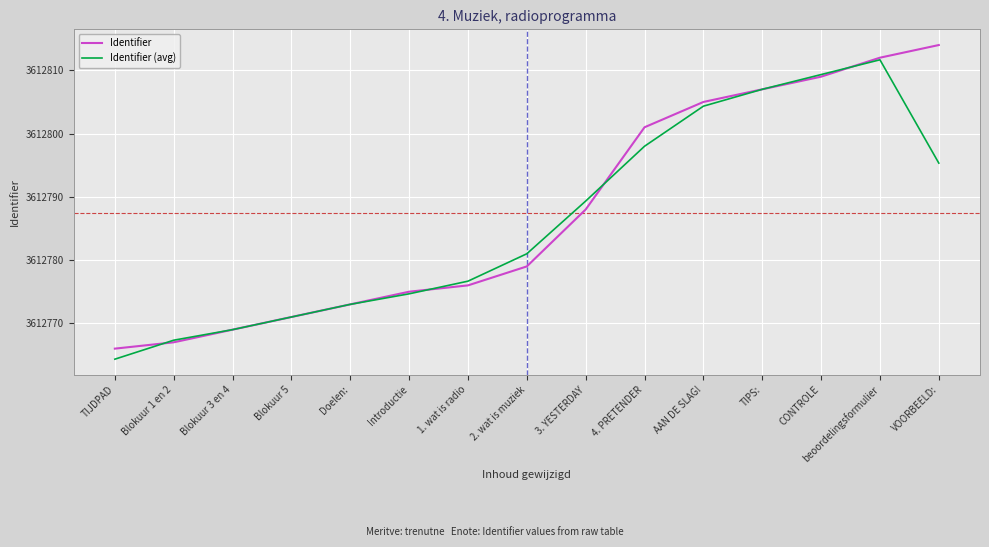

What are all the series names shown in the legend?

Identifier, Identifier (avg)